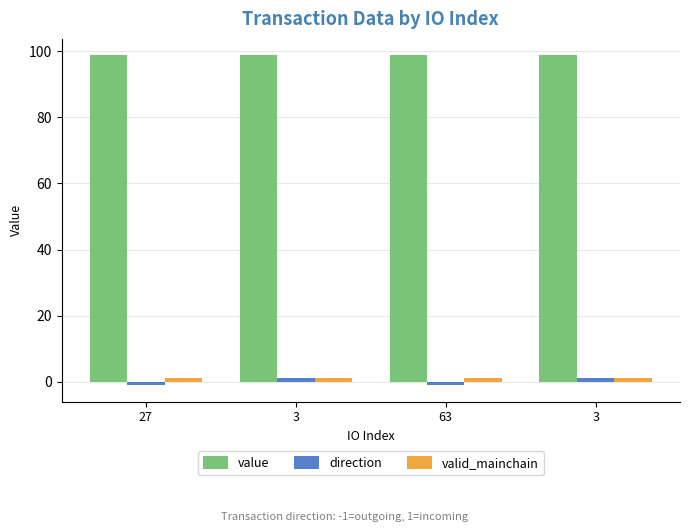

Which series has the largest range (max minus min)?

direction